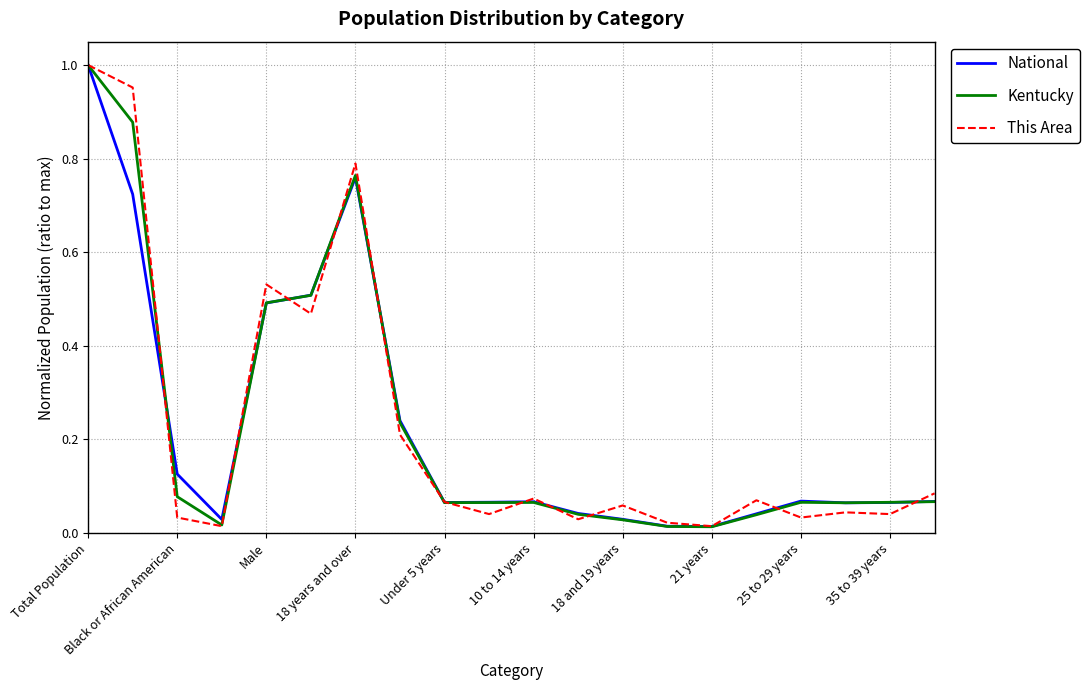

List the series in order of their peak value, lowest first.

National, Kentucky, This Area